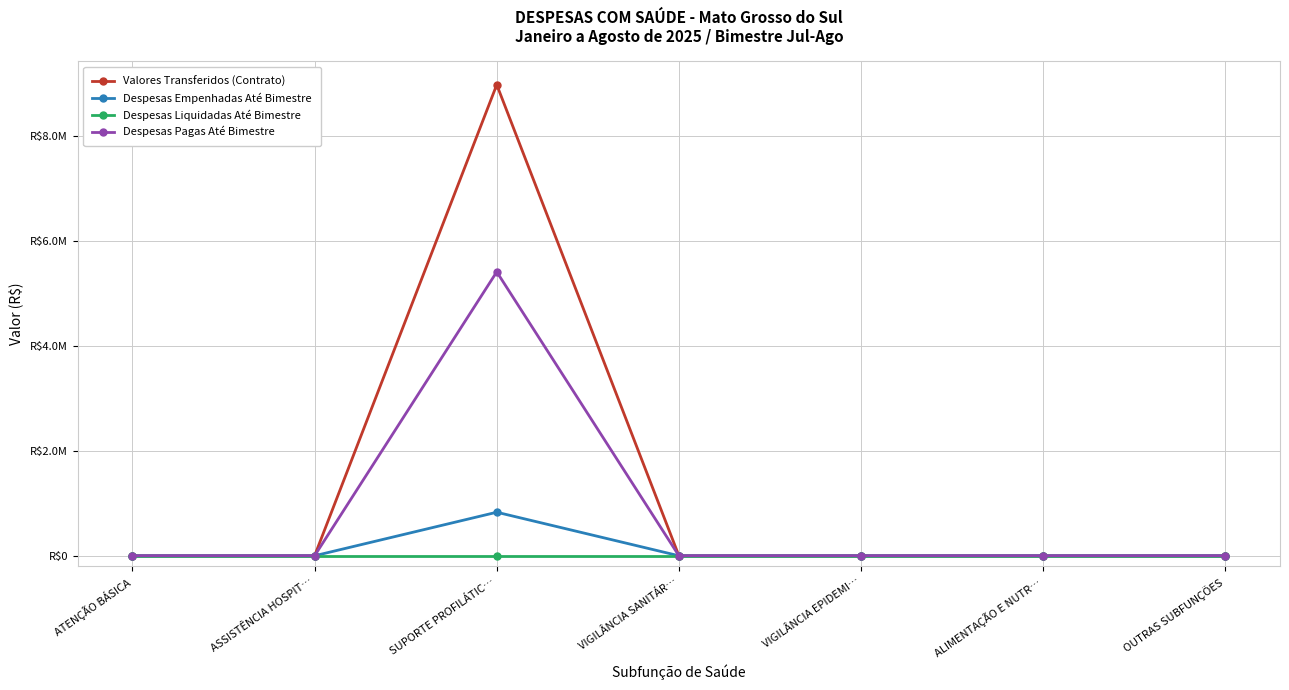

Which category has the highest value in the Valores Transferidos (Contrato) series?

SUPORTE PROFILÁTIC…